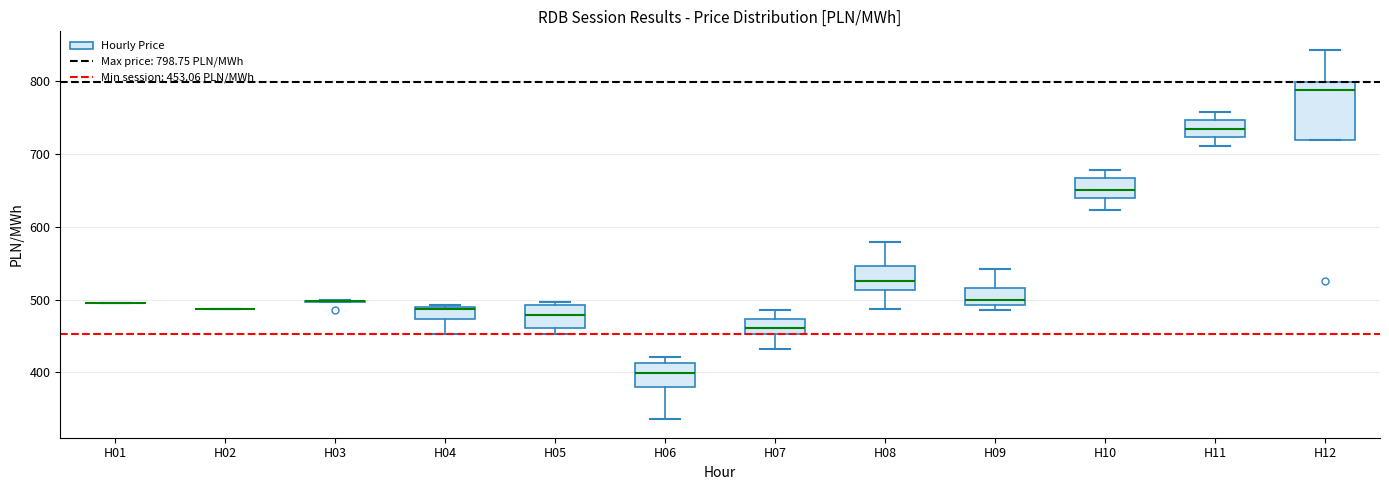

Reading left to right, read every box against the y-axis: the position of its median line, the range the box covers, and the ends of its whiskers. The values are not printed on the chart, so give them approximately, as read against the axis.

H01: box collapsed to a line at 500, whiskers 500 to 500
H02: box collapsed to a line at 490, whiskers 490 to 490
H03: box collapsed to a line at 500, whiskers 500 to 500
H04: median 490 (just below the box's upper edge), box 470 to 490, whiskers 450 to 490
H05: median 480, box 460 to 490, whiskers 450 to 500
H06: median 400, box 380 to 410, whiskers 340 to 420
H07: median 460, box 450 to 470, whiskers 430 to 490
H08: median 530, box 510 to 550, whiskers 490 to 580
H09: median 500, box 490 to 520, whiskers 490 (just below the box's lower edge) to 540
H10: median 650, box 640 to 670, whiskers 620 to 680
H11: median 730, box 720 to 750, whiskers 710 to 760
H12: median 790, box 720 to 800, whiskers 720 to 840